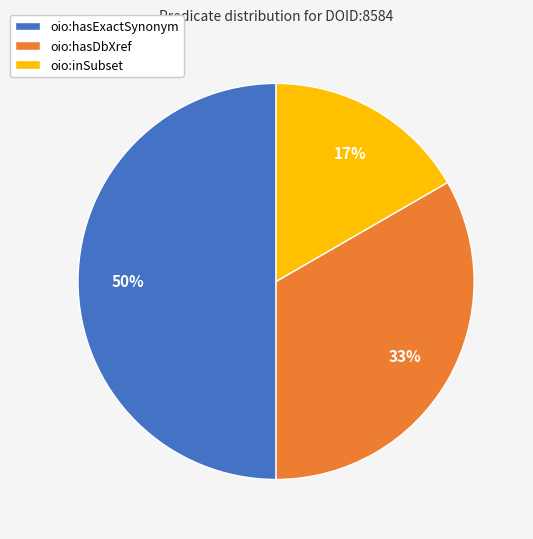

How many slices are in this pie chart?

3